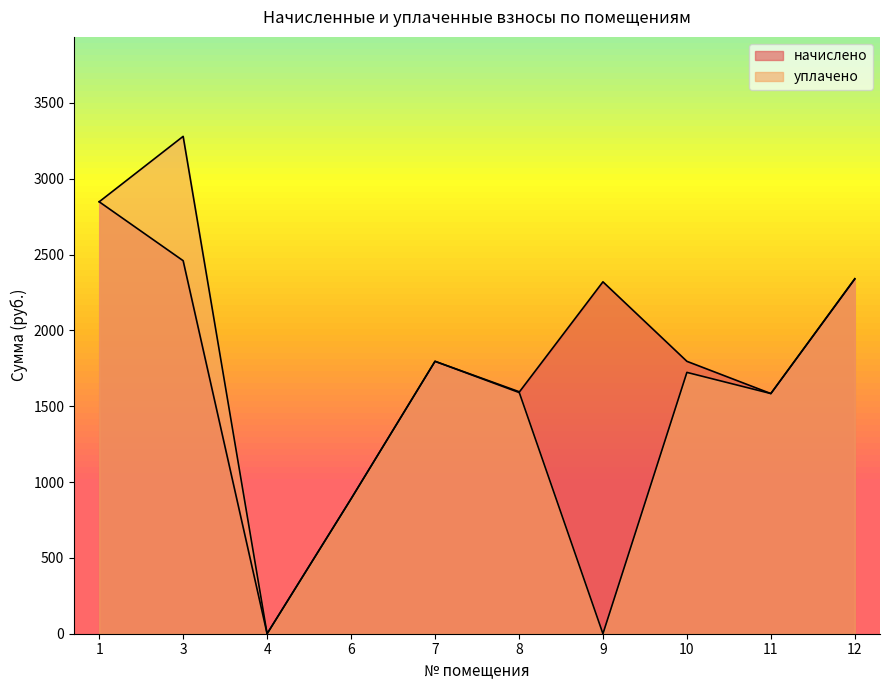

After their last crossing, which series has the higher values: начислено or уплачено?

начислено